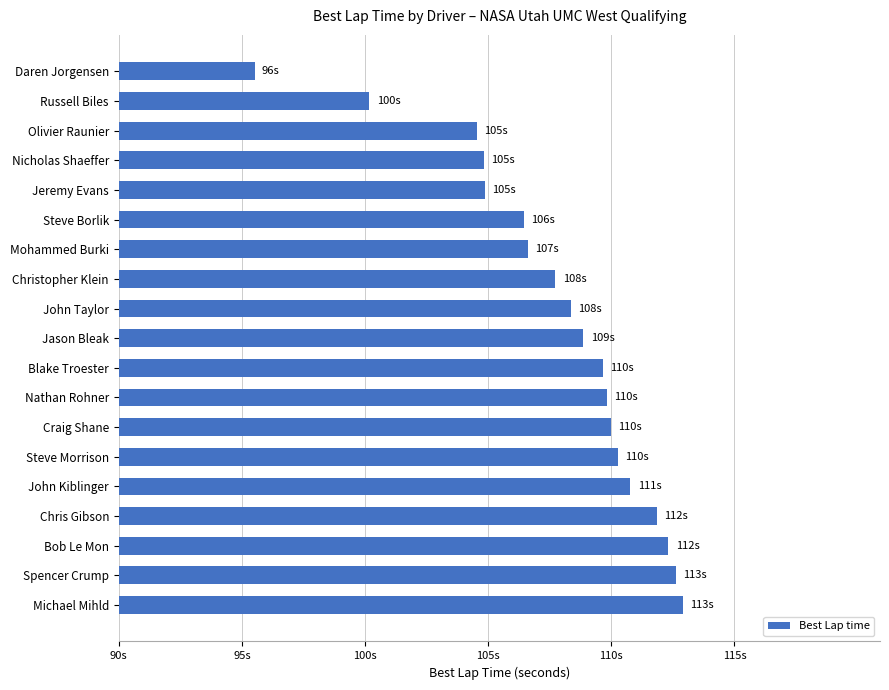

Are the bars horizontal?

Yes